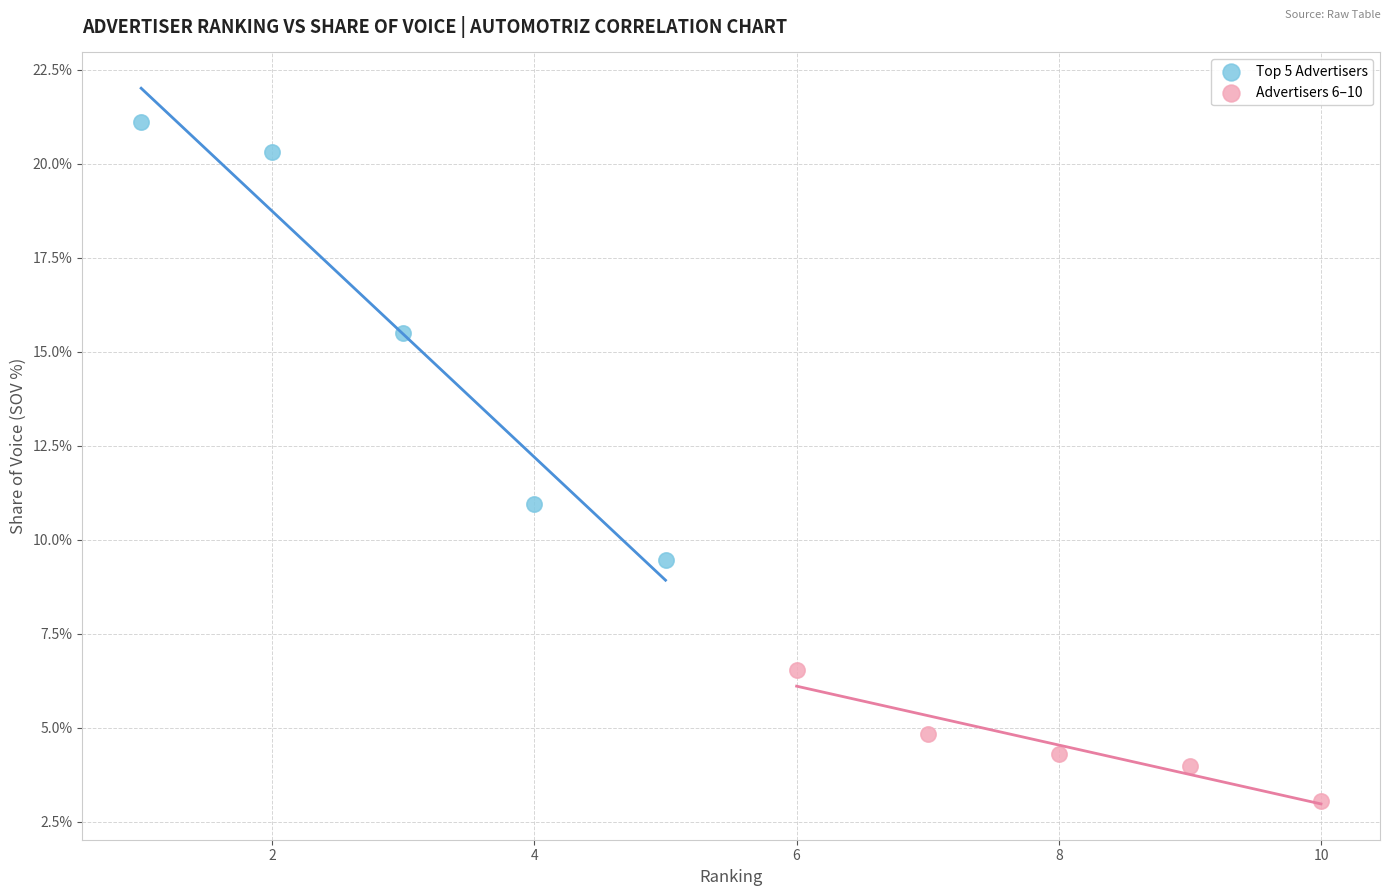

Which series has the largest Y range (max minus min)?

Top 5 Advertisers